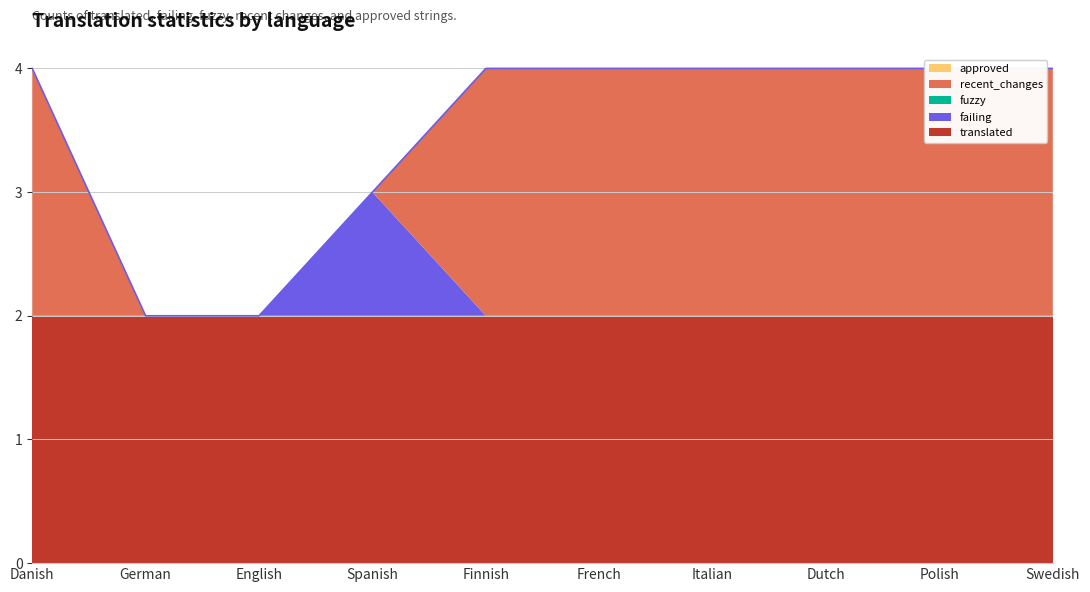

Reading left to right, list all the values displayed in this chart.

translated: 2	2	2	2	2	2	2	2	2	2
failing: 0	0	0	1	0	0	0	0	0	0
fuzzy: 0	0	0	0	0	0	0	0	0	0
recent_changes: 2	0	0	0	2	2	2	2	2	2
approved: 0	0	0	0	0	0	0	0	0	0